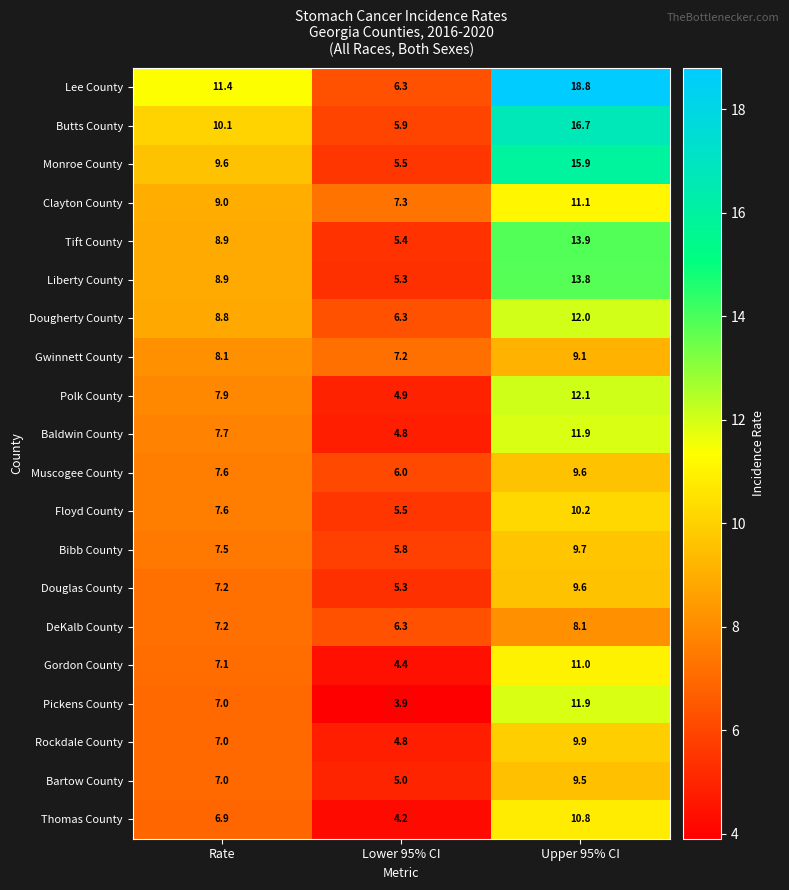

What is the approximate value of Gwinnett County at Lower 95% CI?

7.2